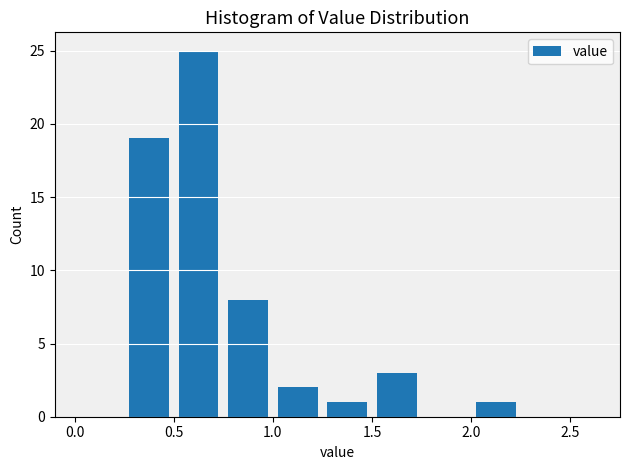

Reading left to right, transcribe this chart: for each bar, give the range it covers on the x-axis and its height. The values are not printed on the chart, so give them approximately, as read against the axis.

0.00 to 0.25: 0
0.25 to 0.50: 19
0.50 to 0.75: 25
0.75 to 1.00: 8
1.00 to 1.25: 2
1.25 to 1.50: 1
1.50 to 1.75: 3
1.75 to 2.00: 0
2.00 to 2.25: 1
2.25 to 2.50: 0
2.50 to 2.75: 0